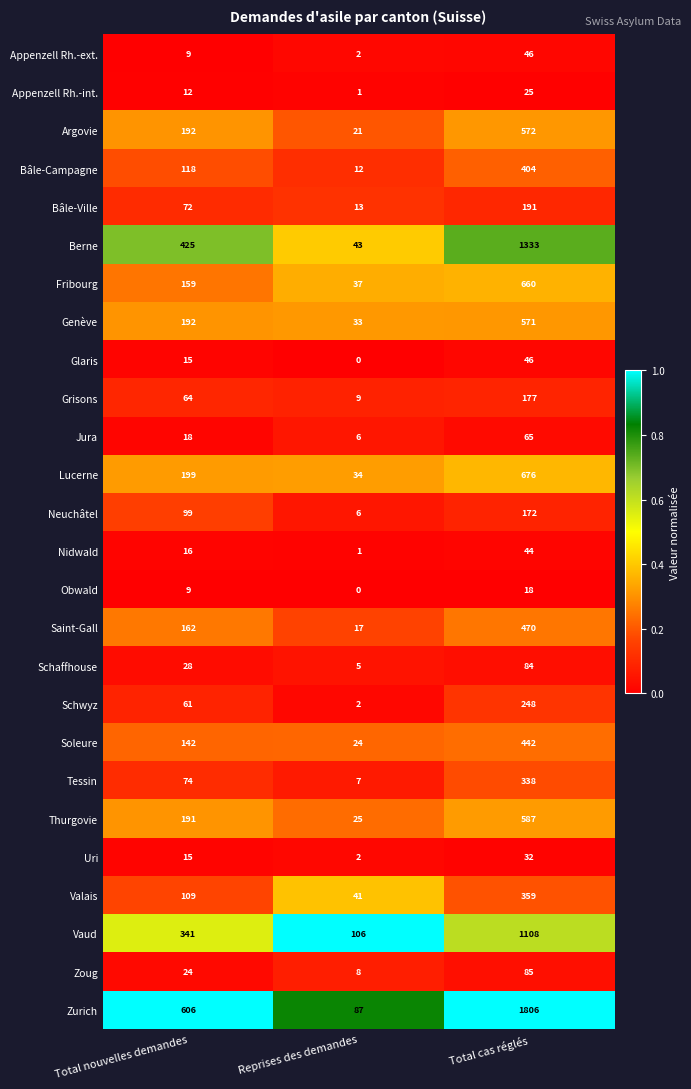

Which category has the highest value across all series?

Total cas réglés